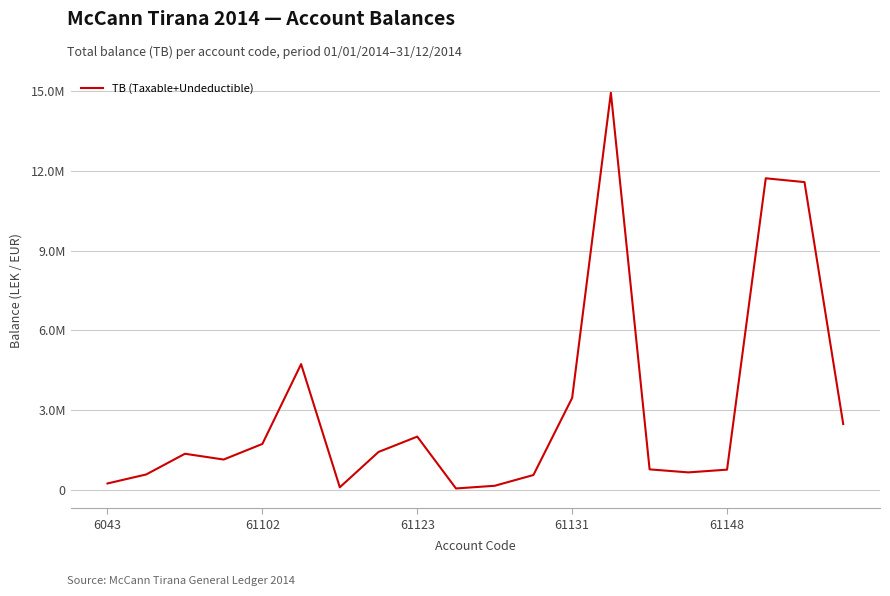

How many interior local peaks (higher than both neighbors) does the data have?

5